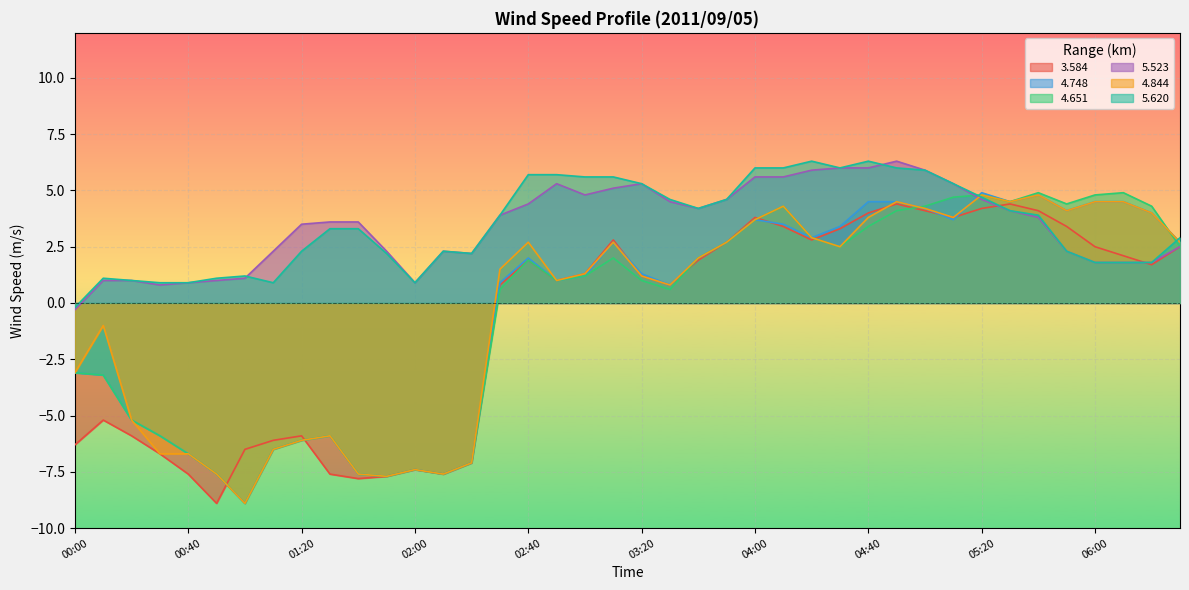

At which label does 4.651 reach its peak?

05:40